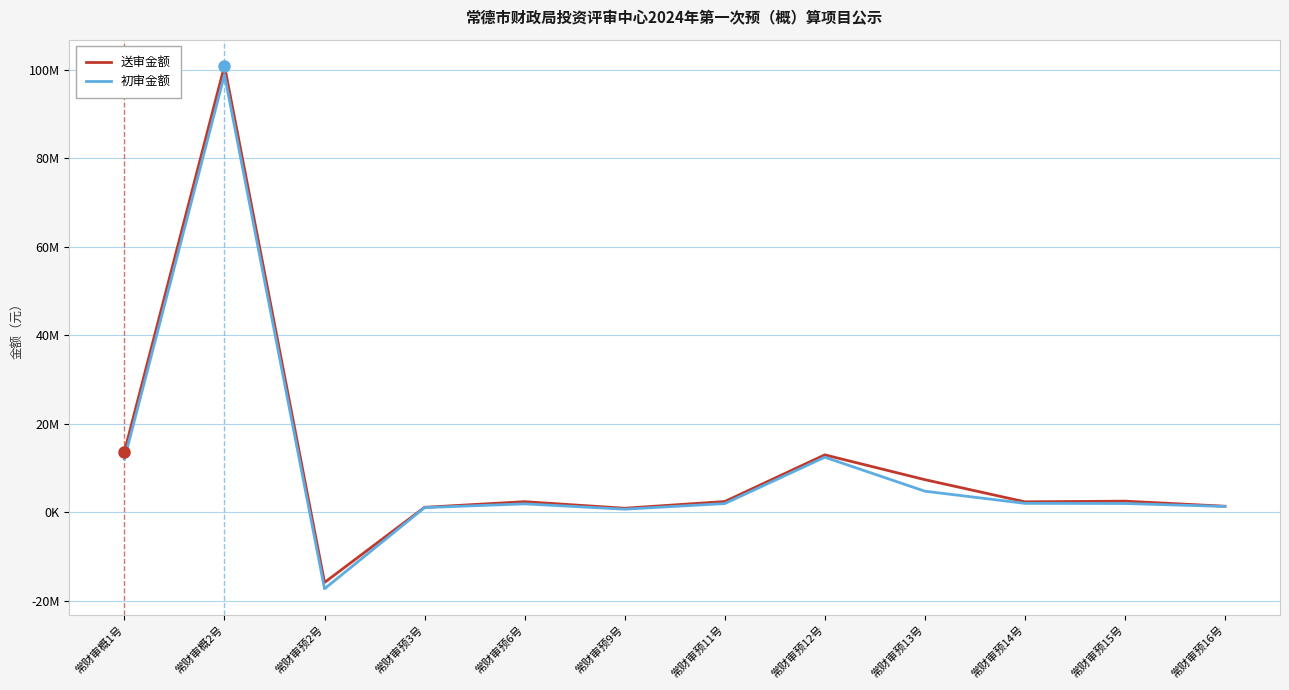

Which series has the widest spread of values?

送审金额